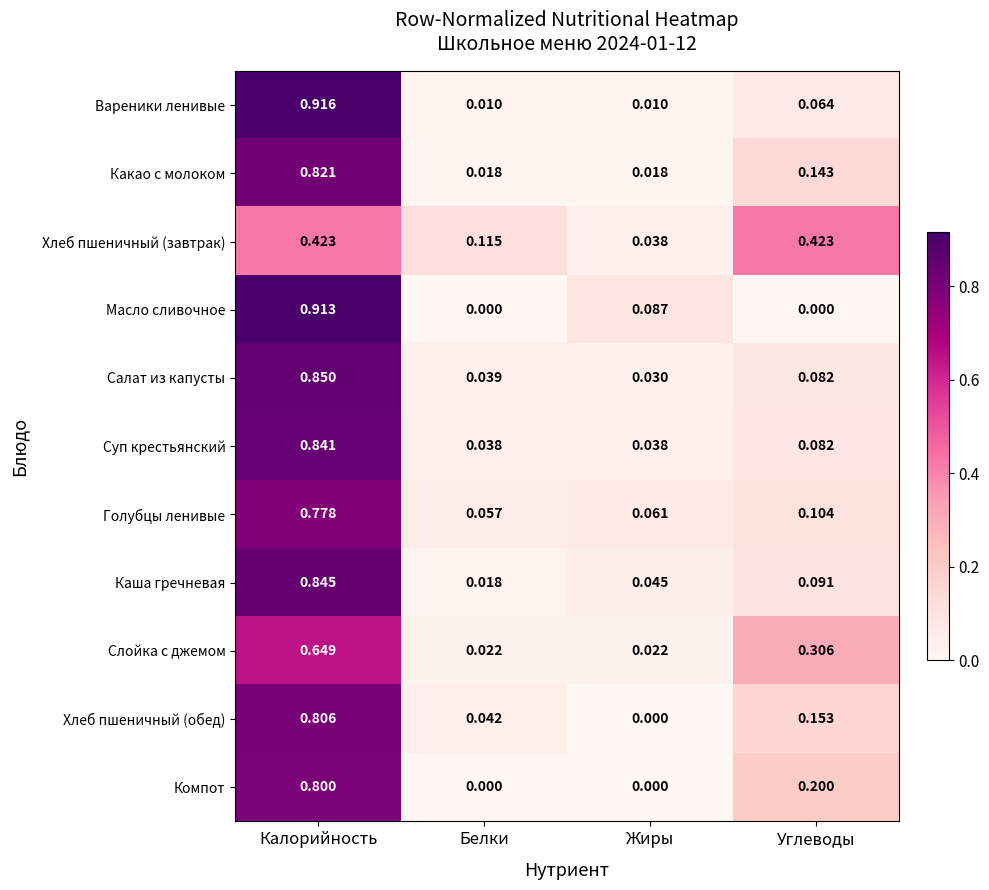

Which series changed the most between Калорийность and Жиры?

Вареники ленивые